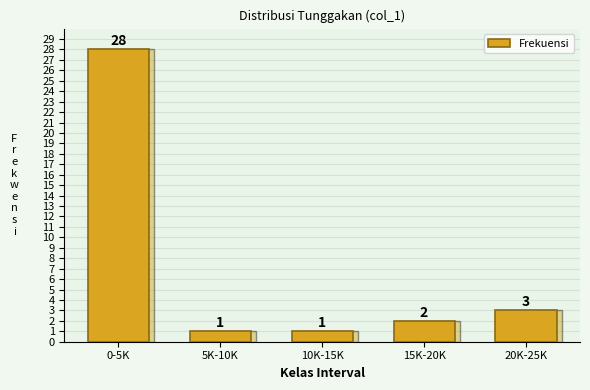

Reading left to right, extract all data points from this chart.

0-5K=28	5K-10K=1	10K-15K=1	15K-20K=2	20K-25K=3